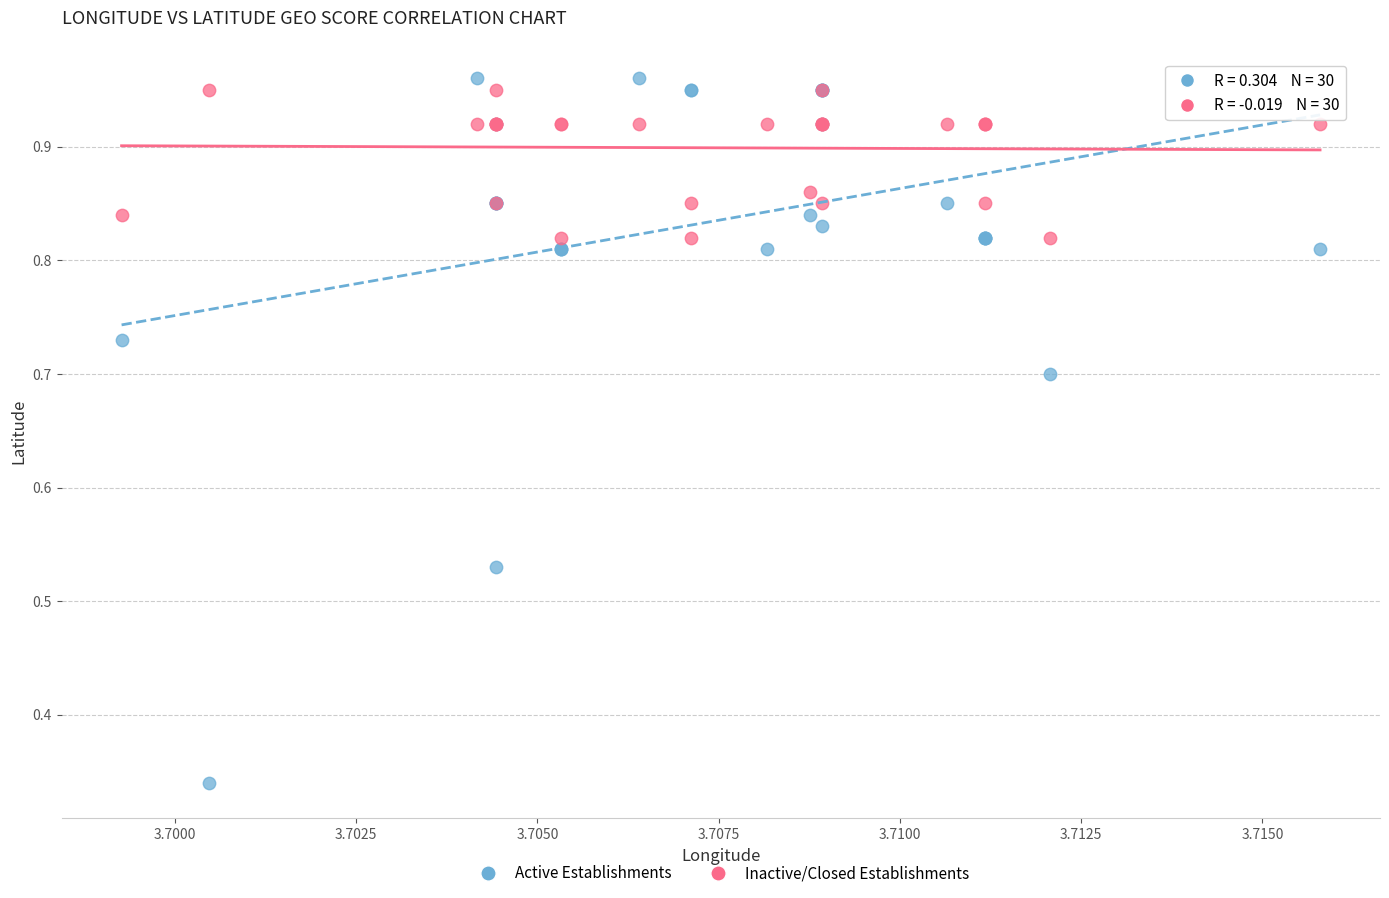

Which series contains the lowest Y value?

Active Establishments